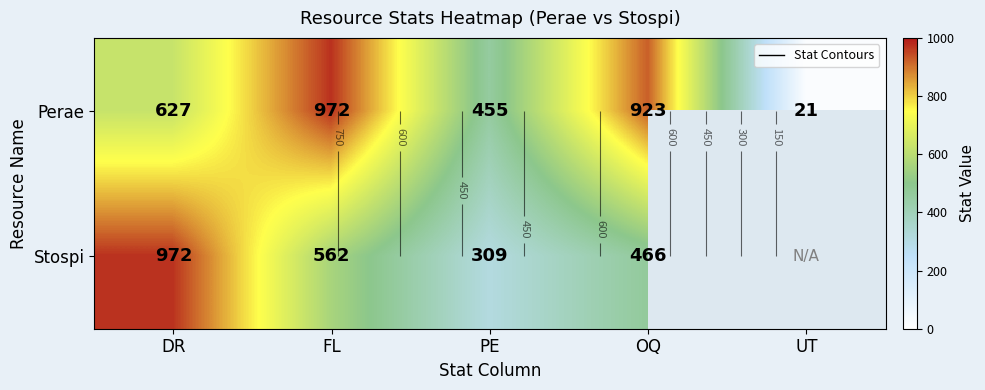

True or false: Perae has a value of 972.0 at FL.

True